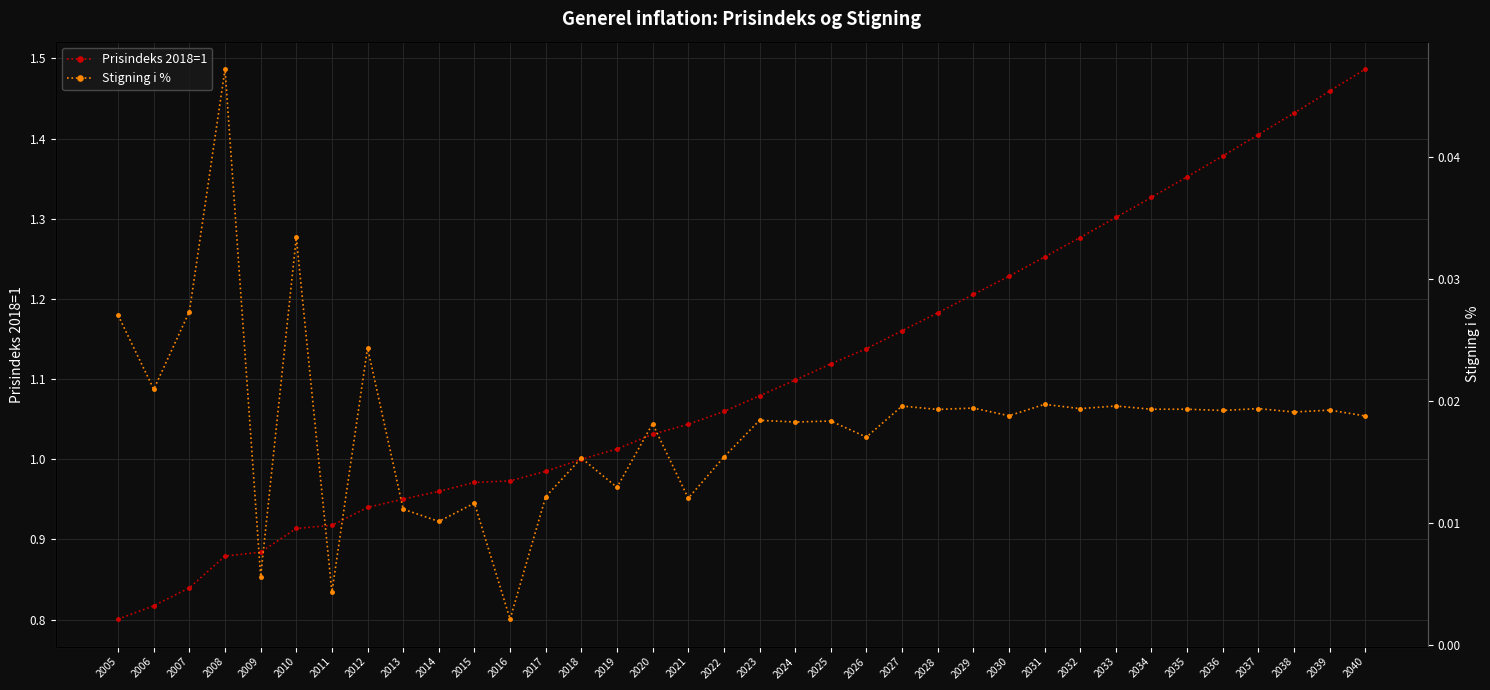

At which label does Prisindeks 2018=1 reach its minimum?

2005